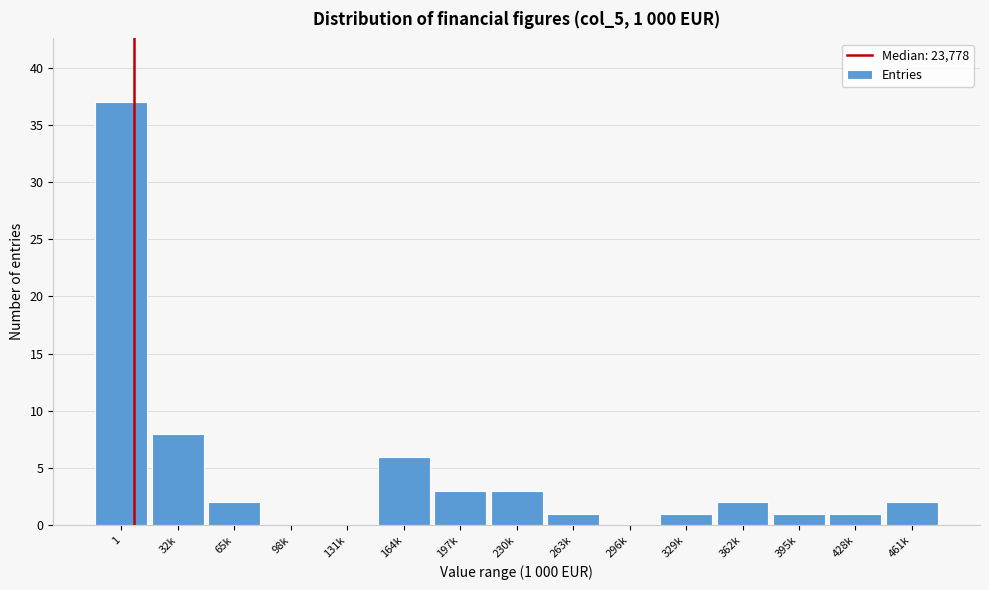

Reading left to right, list all the values displayed in this chart.

1=37	32k=8	65k=2	98k=0	131k=0	164k=6	197k=3	230k=3	263k=1	296k=0	329k=1	362k=2	395k=1	428k=1	461k=2